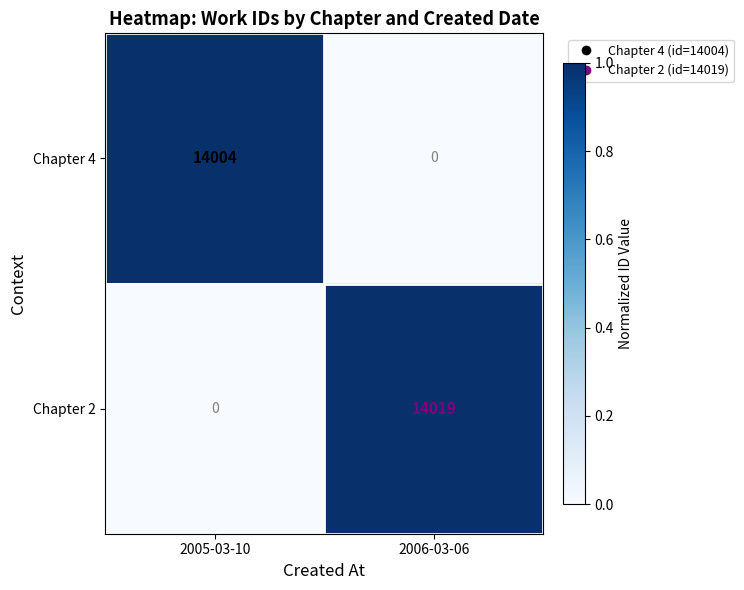

What is the difference between the highest and lowest values at 2005-03-10?

14004